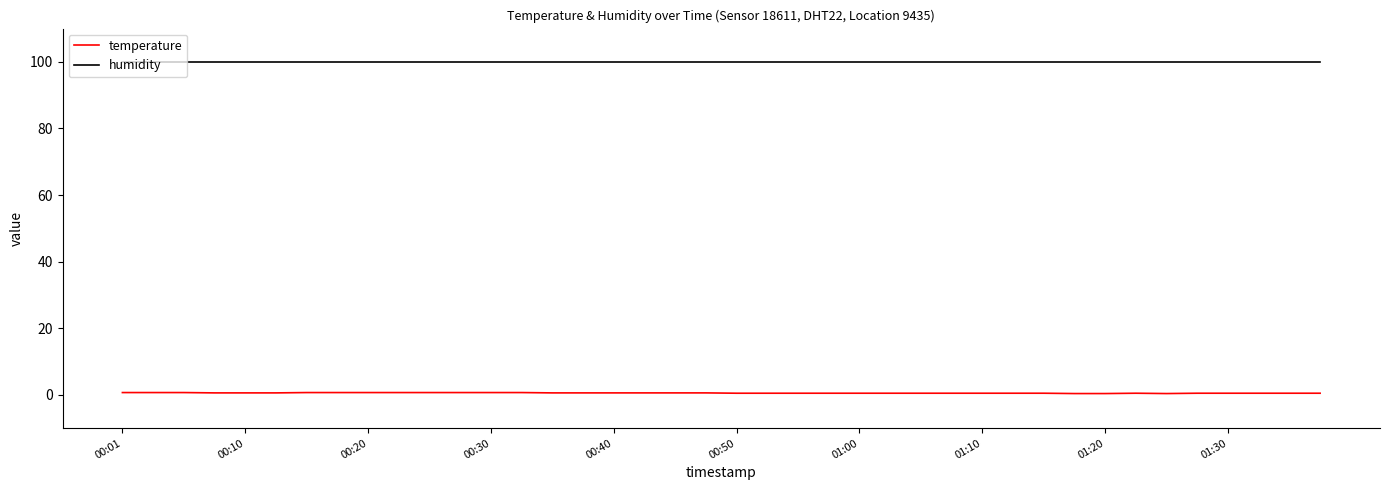

True or false: humidity and temperature cross at least once.

False